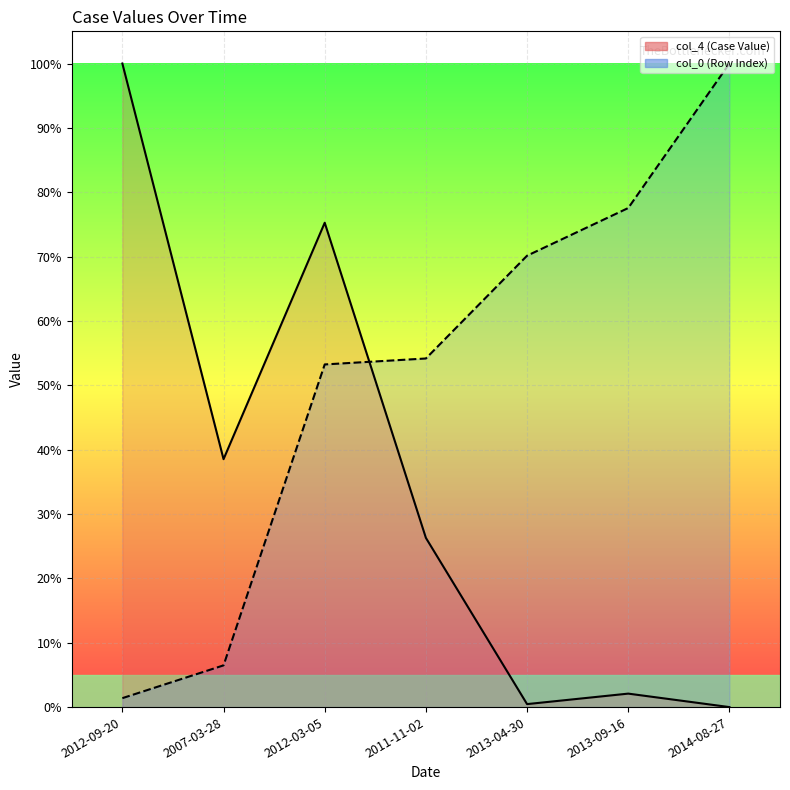

Where is col_4 line nearest to the value 0?

2014-08-27